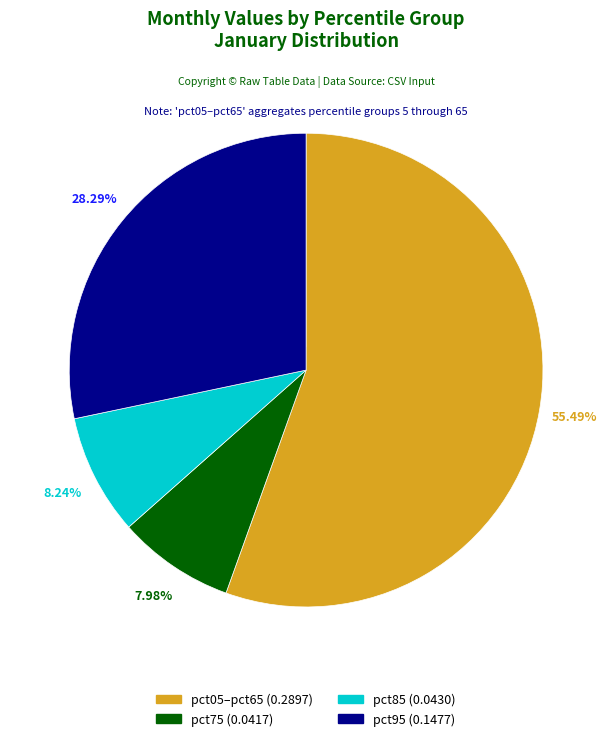

True or false: pct85 accounts for 3% of the total.

False